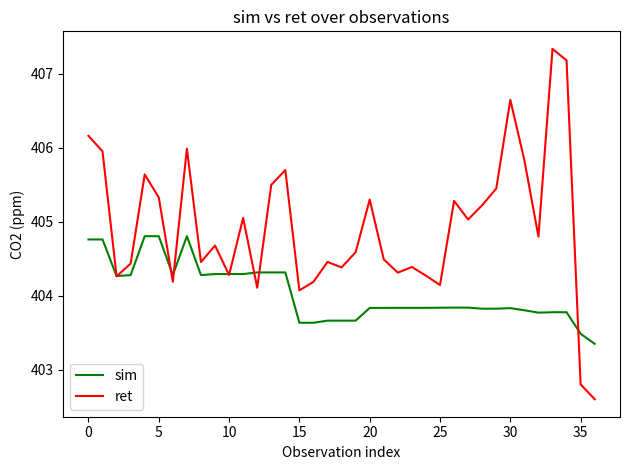

Rank the series by their average value, from lowest to highest.

sim, ret